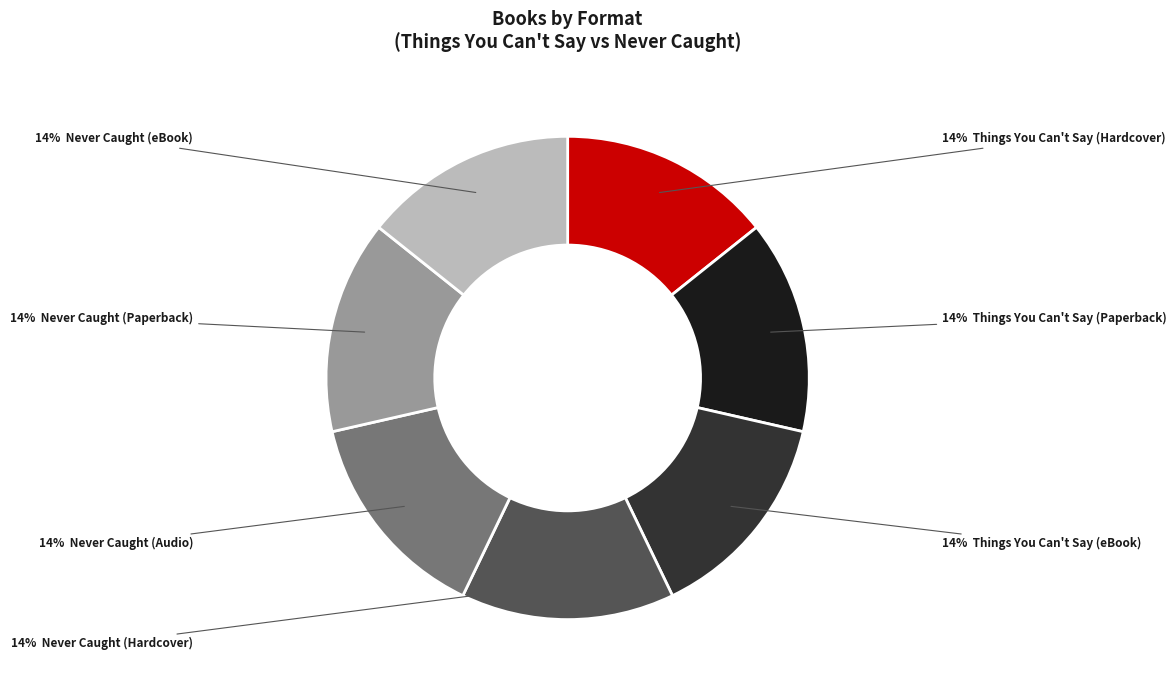

Does any single category account for the majority?

No